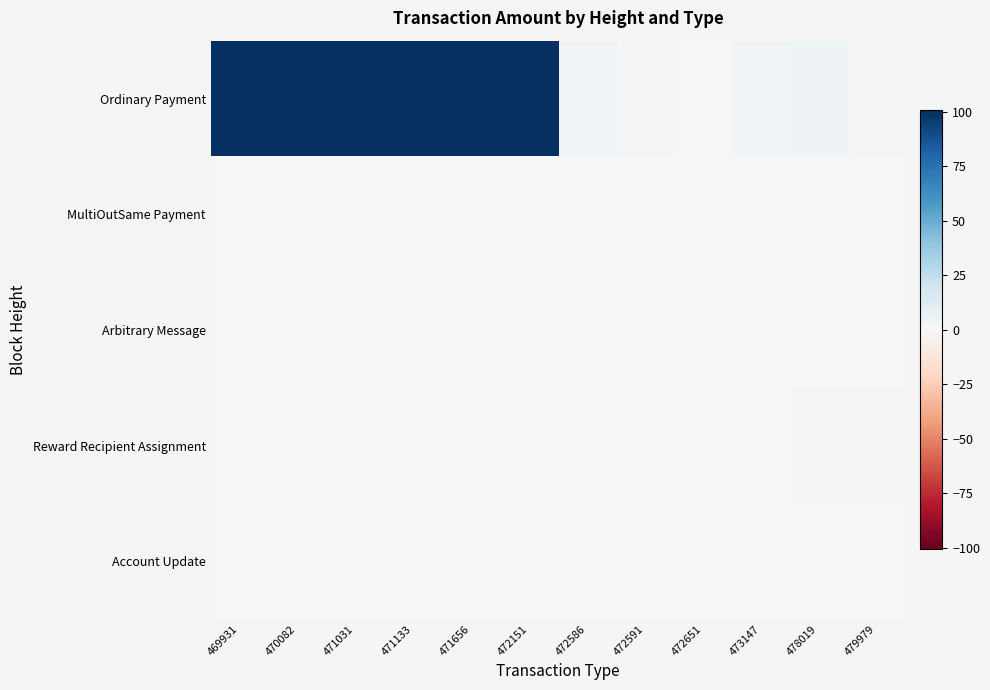

At 471133, list the series in order from largest to smallest.

Ordinary Payment, MultiOutSame Payment, Arbitrary Message, Reward Recipient Assignment, Account Update